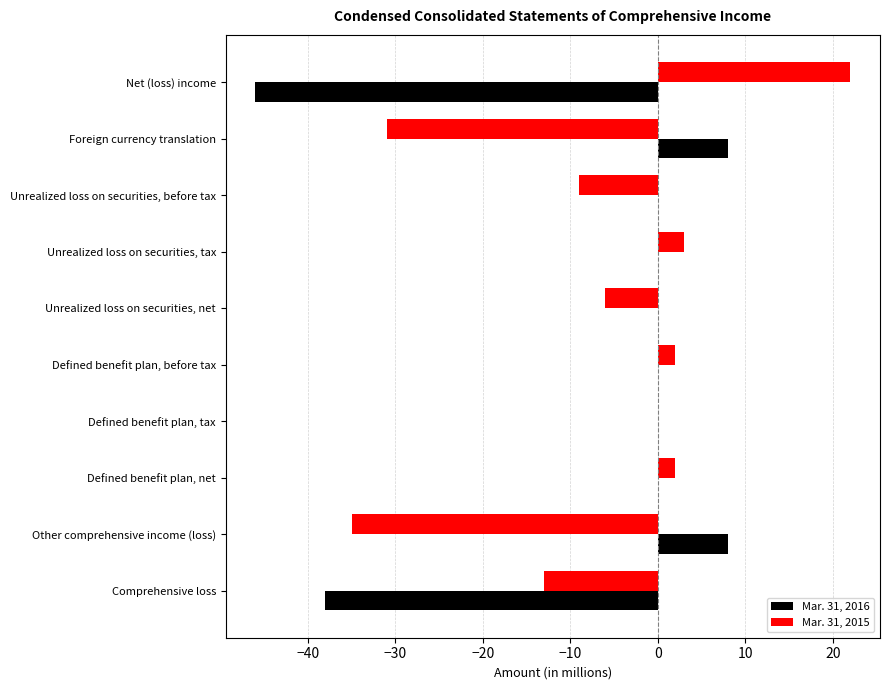

True or false: Mar. 31, 2016 has a value of 8 at Other comprehensive income (loss).

True